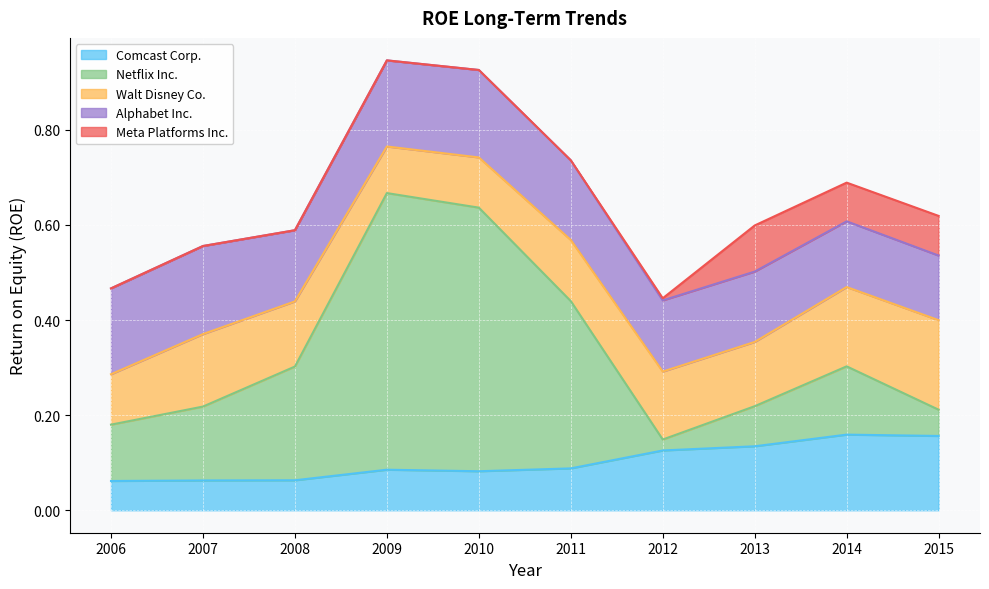

What is the average value of the Walt Disney Co. series?

0.1